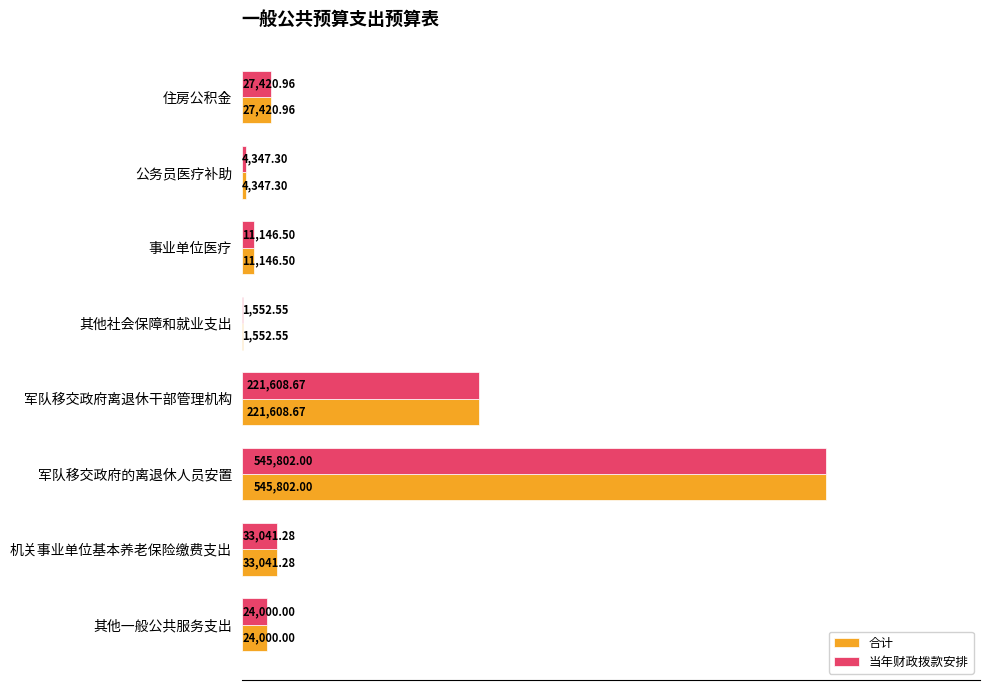

Where is 当年财政拨款安排 nearest to the value 273677?

军队移交政府离退休干部管理机构